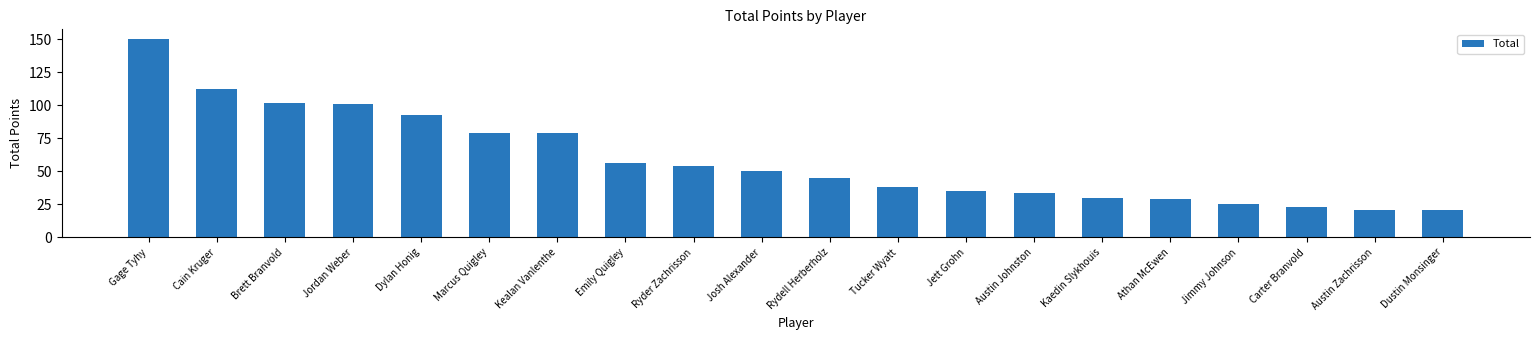

What is the change in value from Kaedin Slykhouis to Dustin Monsinger?

-9